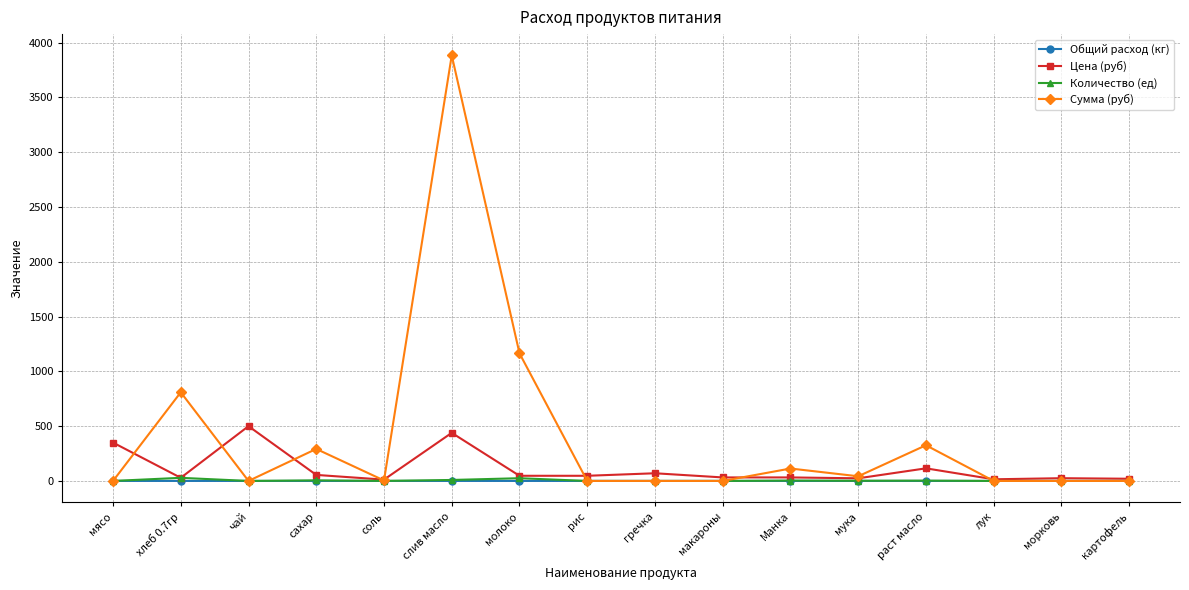

Which series has the widest spread of values?

Сумма (руб)